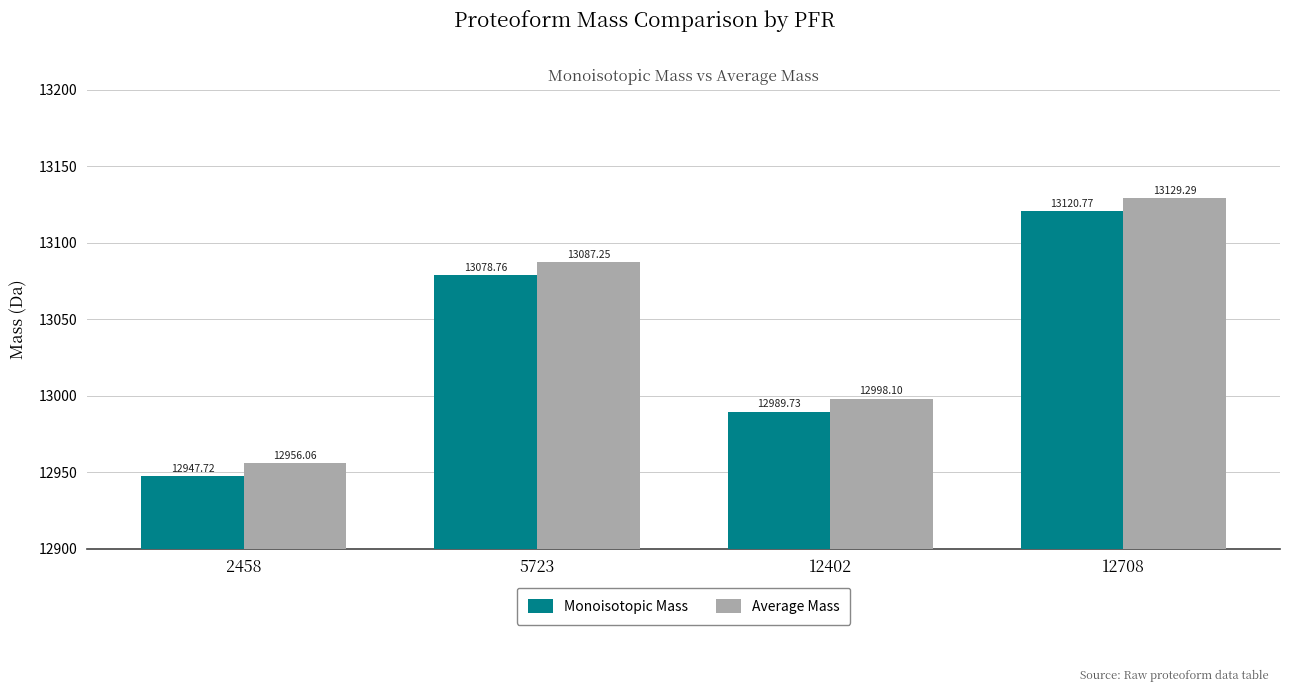

At 12402, list the series in order from smallest to largest.

Monoisotopic Mass, Average Mass